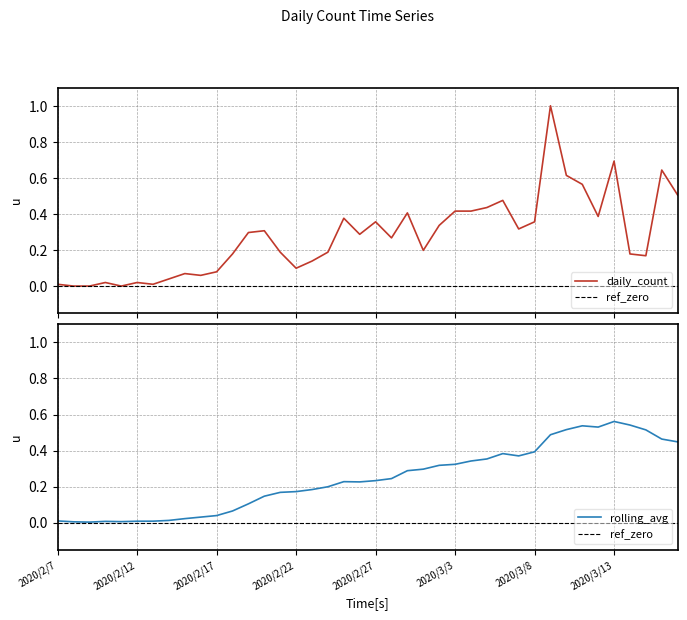

Which series has the largest total across all categories?

daily_count